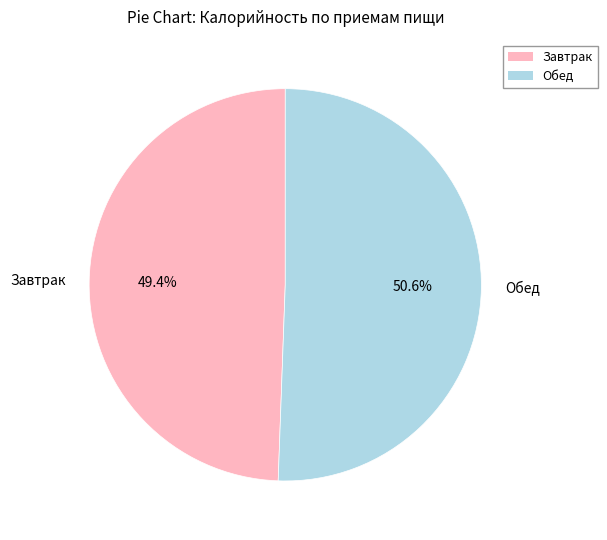

Rank the categories by value from lowest to highest.

Завтрак, Обед